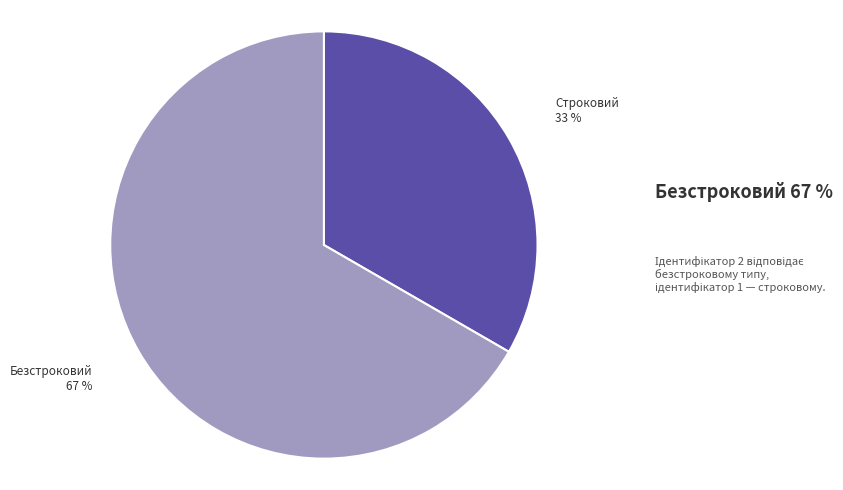

Do Строковий and Безстроковий together represent more than half of the pie?

Yes